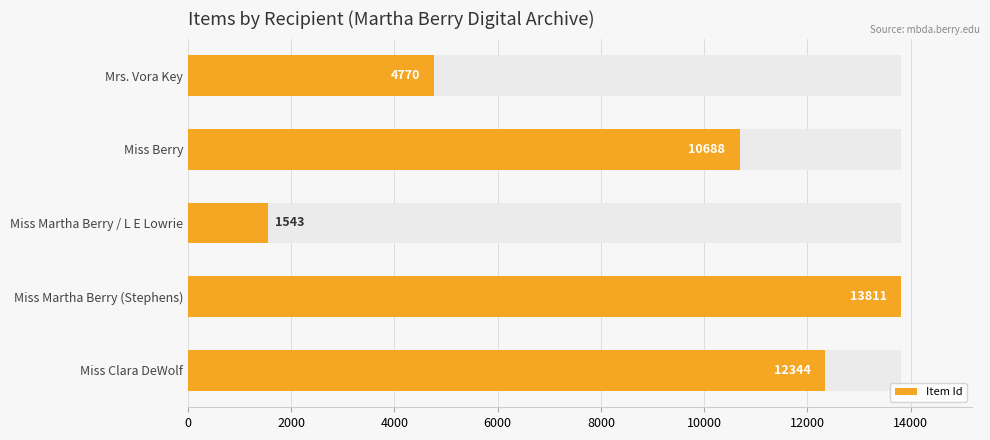

What is the sum of all values?

43156